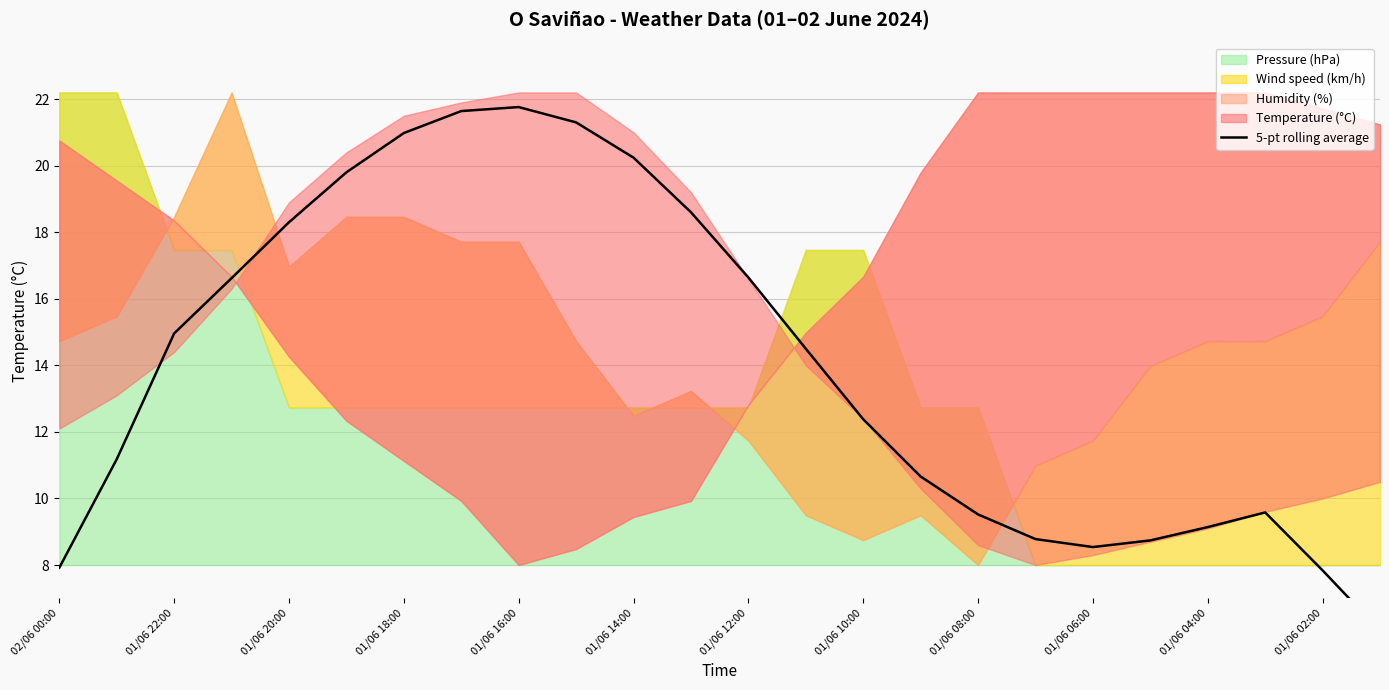

What is the minimum value shown in the chart?

6.0